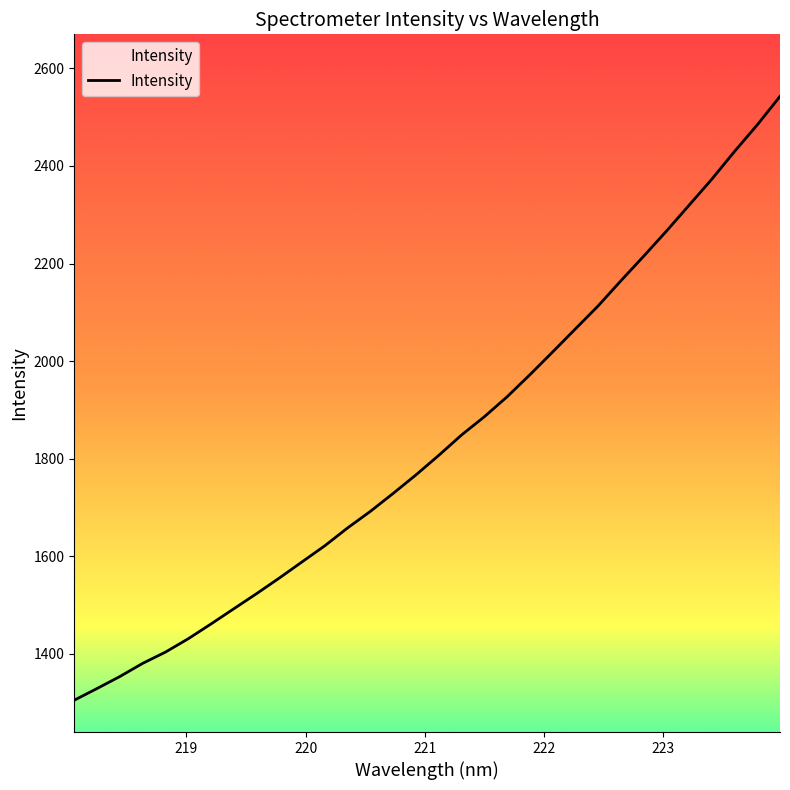

What is the minimum value shown in the chart?

1305.0